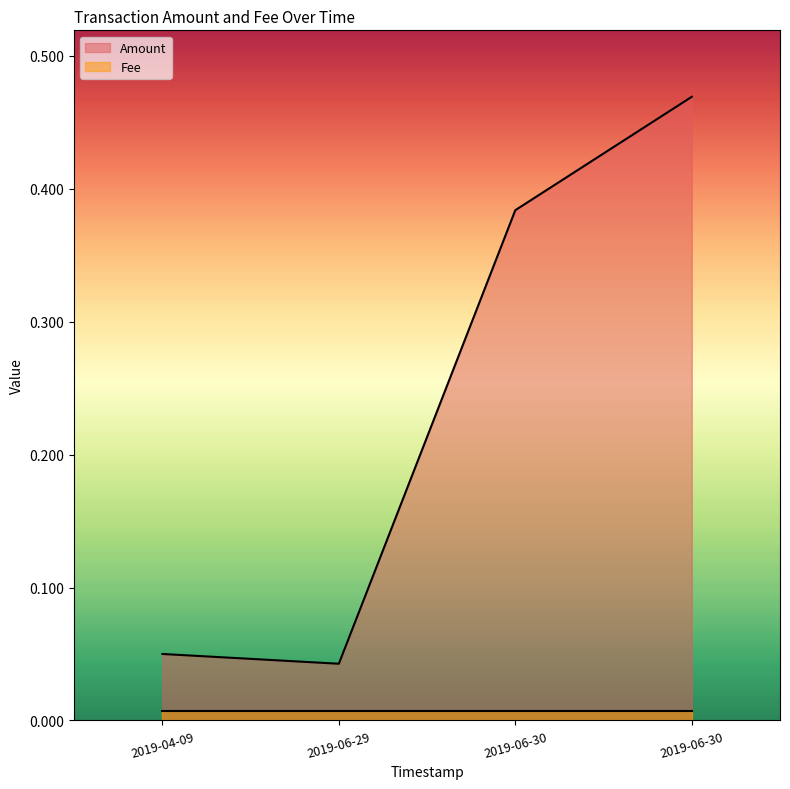

What position from the right is 2019-06-30 12:37:01?

2